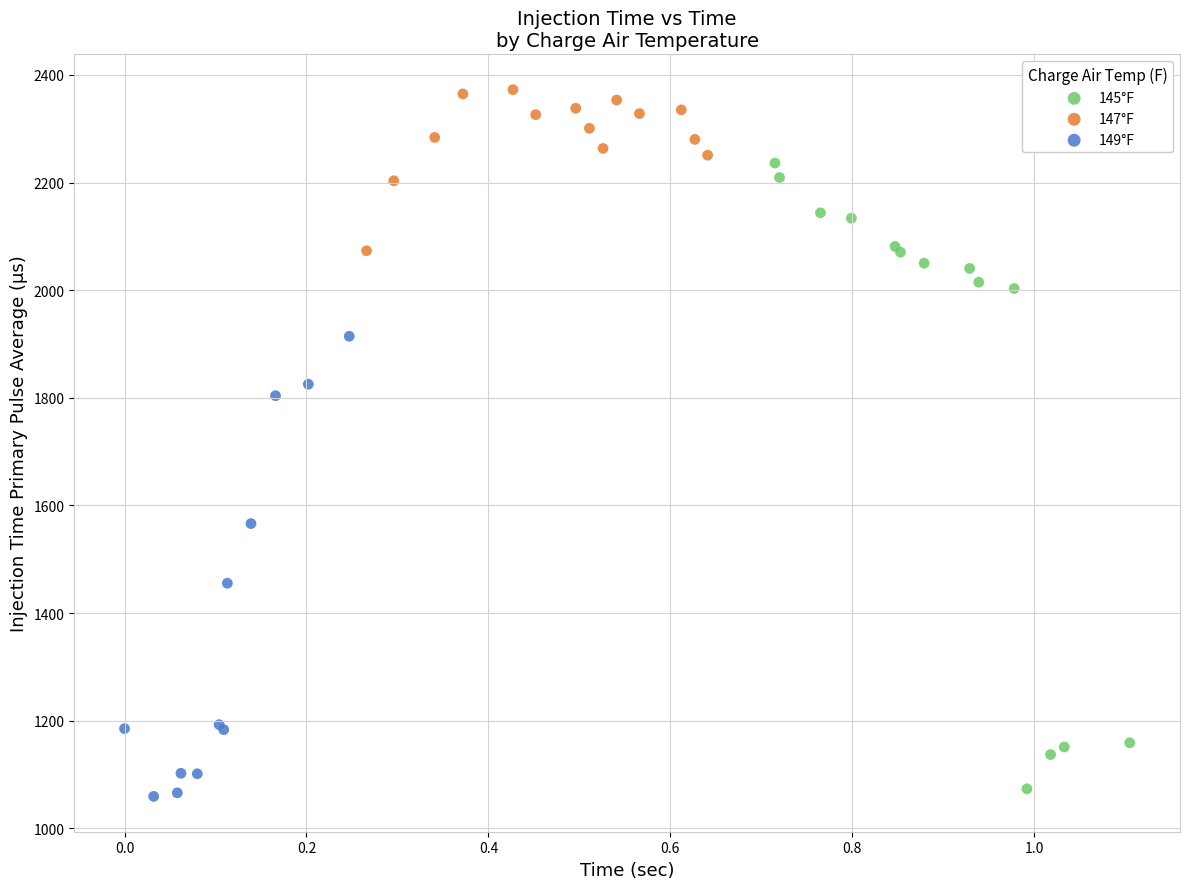

Which series has the largest Y range (max minus min)?

145°F